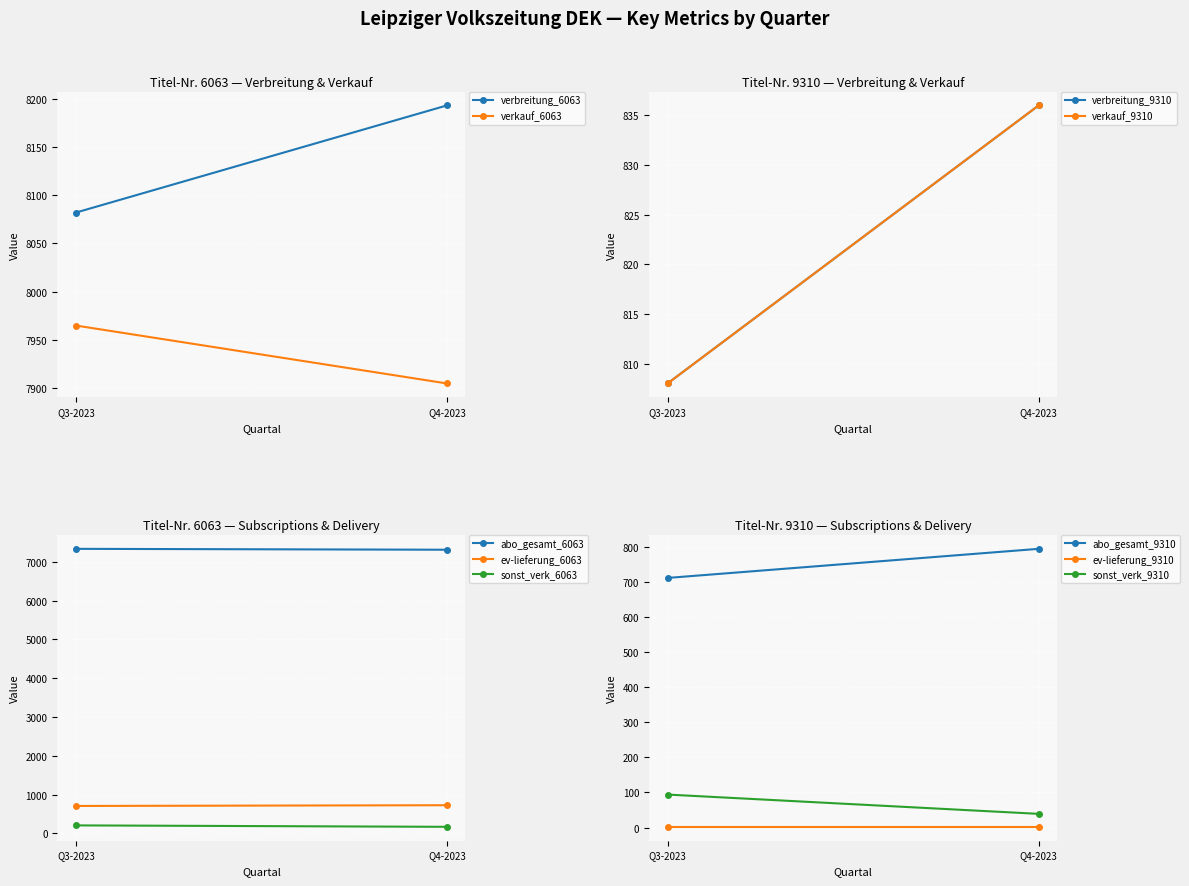

True or false: EV-Lieferung has a value of 1 at 1.

False